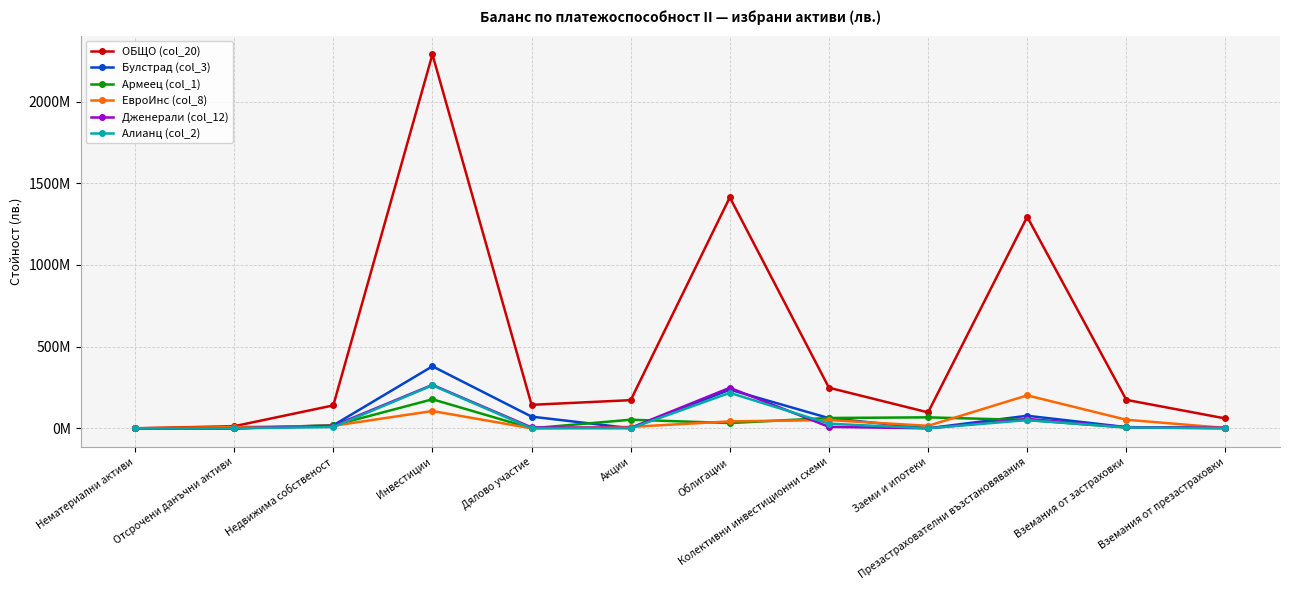

What is the label of the 3rd point from the left?

Недвижима собственост